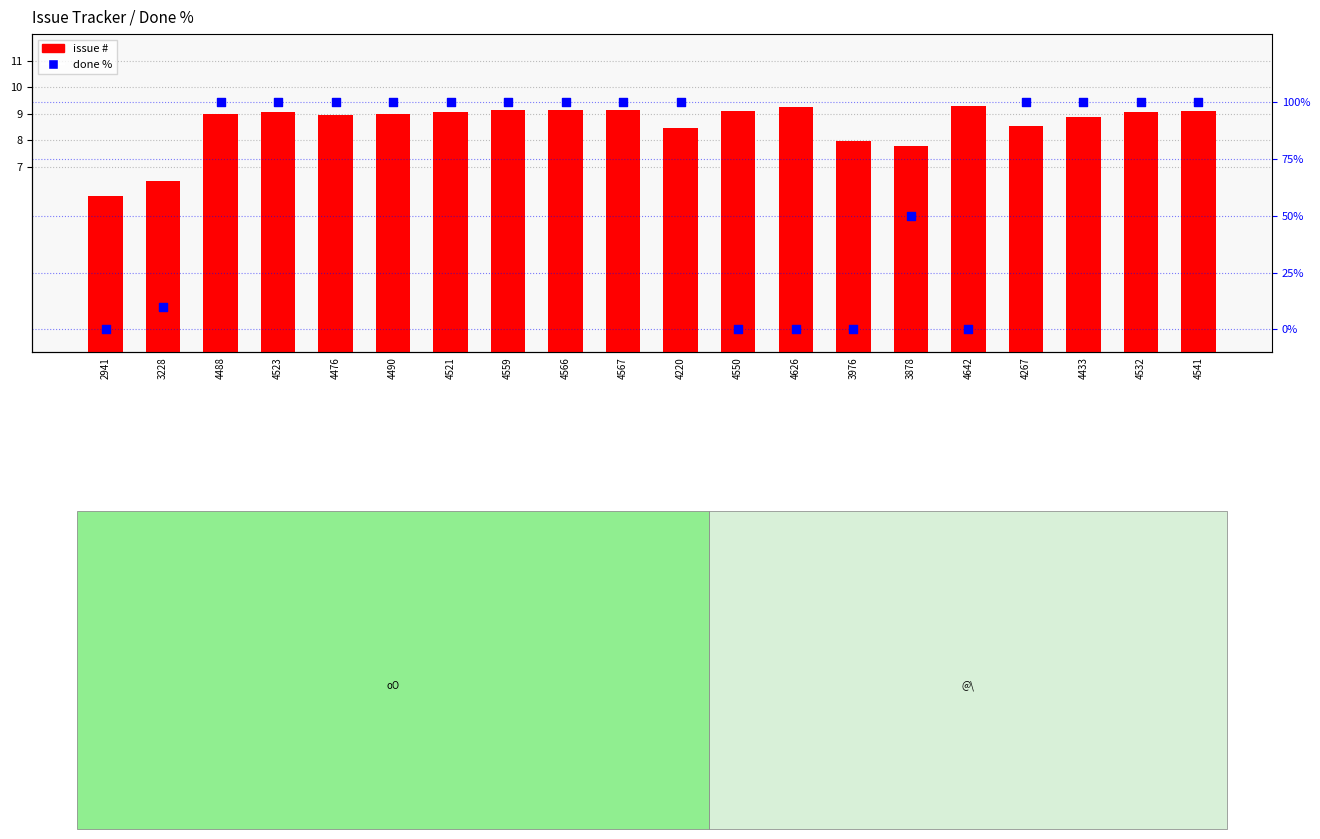

Is the value of issue # at 4626 greater than the value of done % at 4626?

Yes